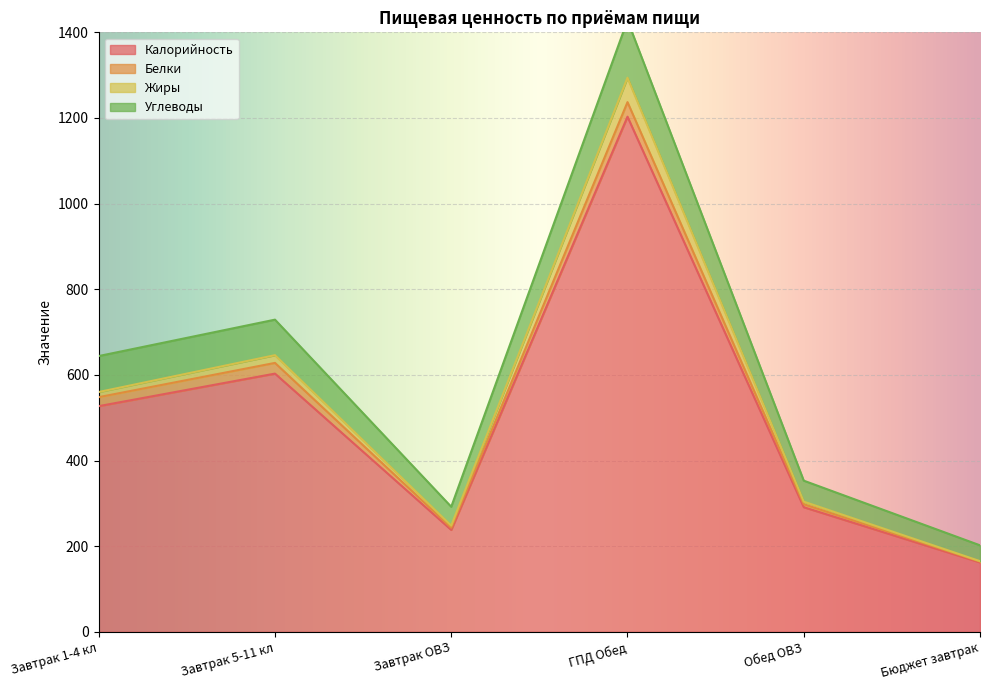

True or false: Калорийность and Углеводы cross at least once.

False